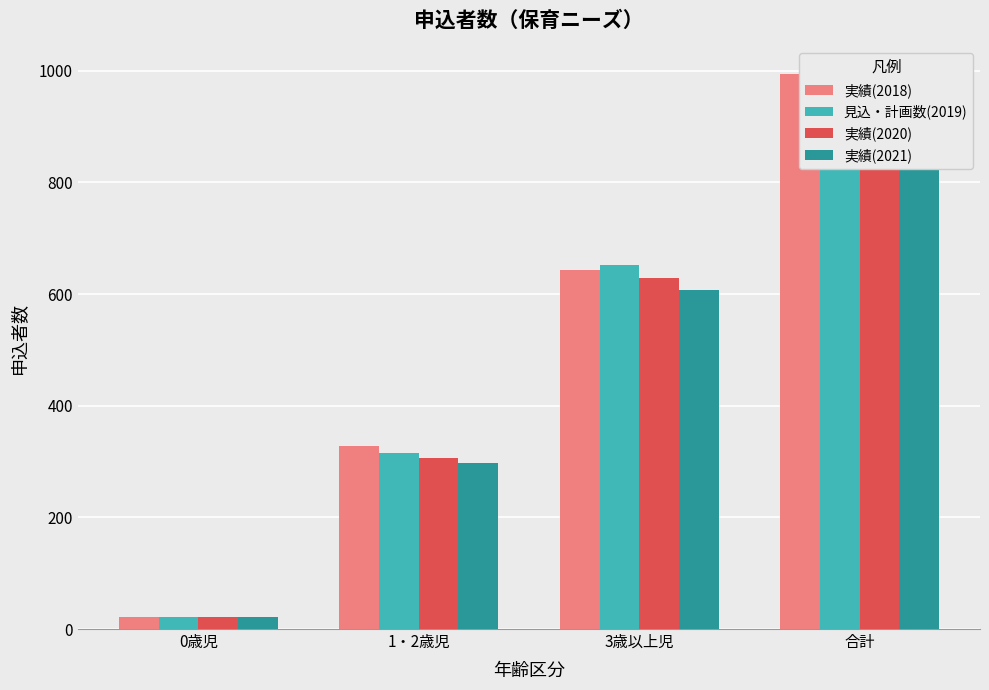

At which label does 実績(2021) first exceed 607?

合計